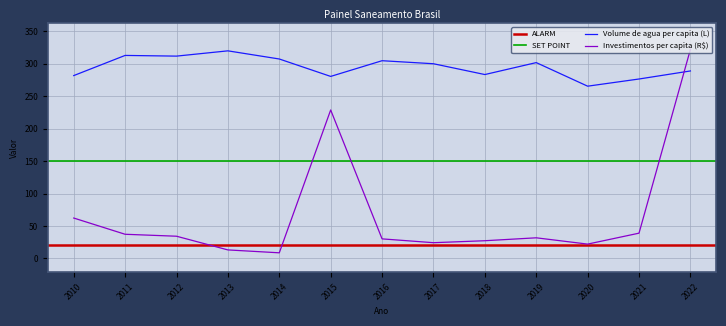

What is the difference between the maximum and minimum values in the Investimentos per capita (R$) series?

313.5